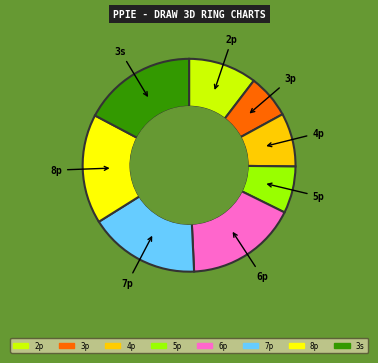

Approximately how many times larger is the value at 5p compared to 3p?

1.1